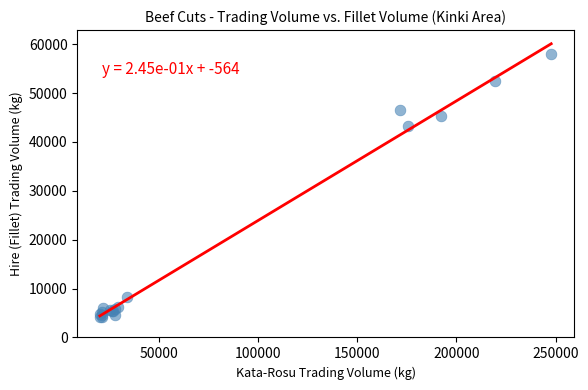

What Y value in the scatter plot is closest to 31024?

43193.0